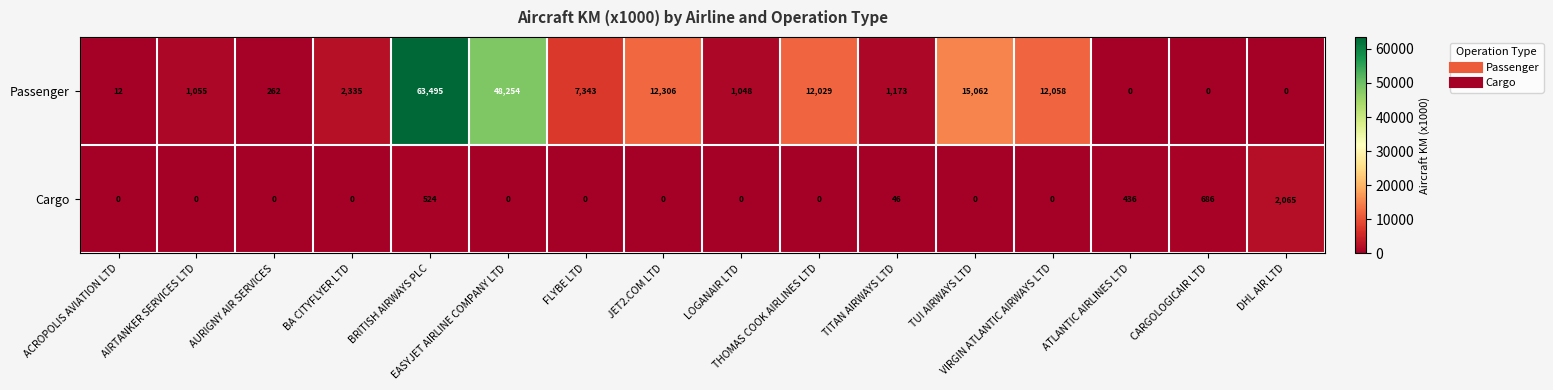

Rank the series by their average value, from lowest to highest.

Cargo, Passenger